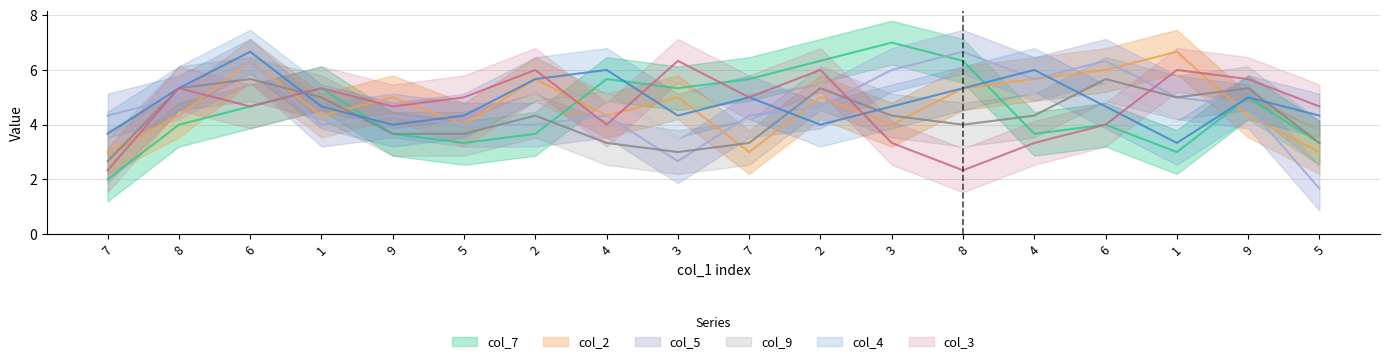

Which label corresponds to the smallest value in the chart?

5